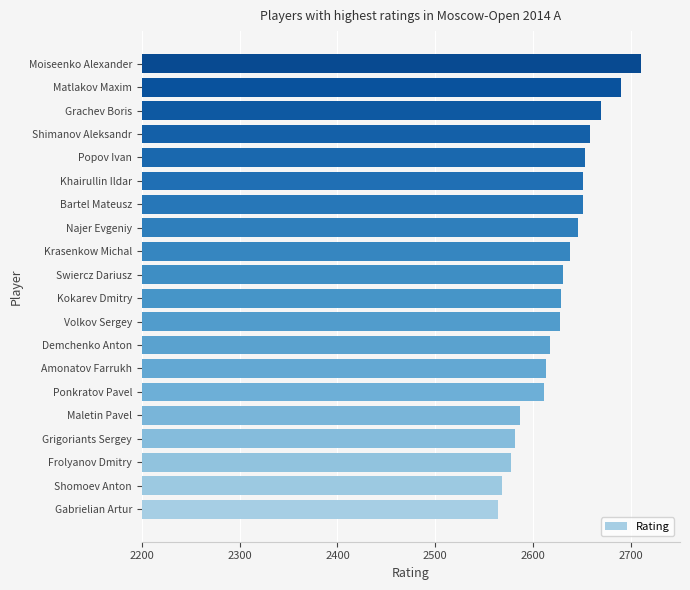

The value at Moiseenko Alexander is 1100. True or false?

False